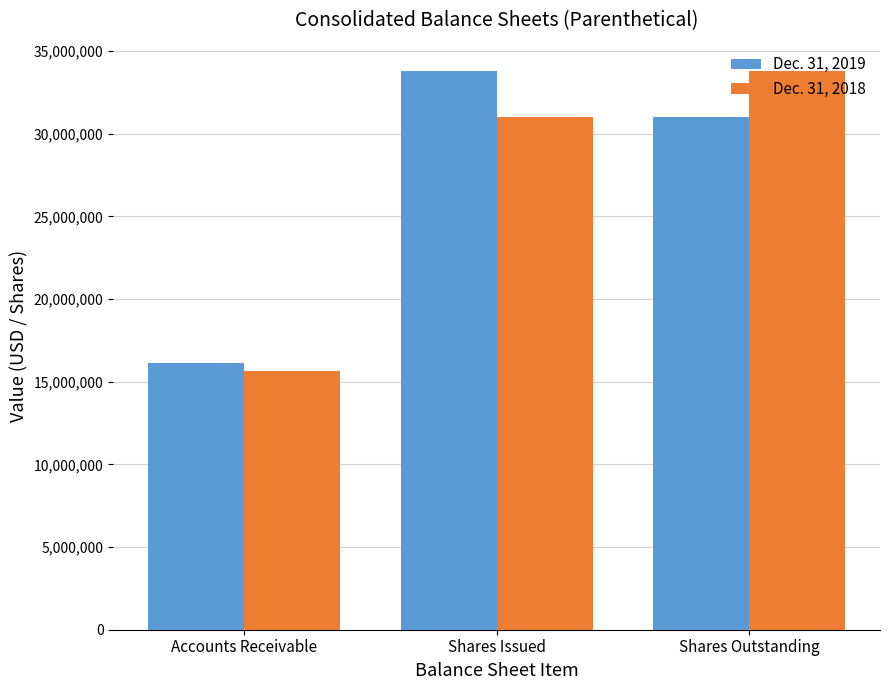

Between Accounts Receivable and Shares Outstanding, which series saw the biggest shift?

Dec. 31, 2018